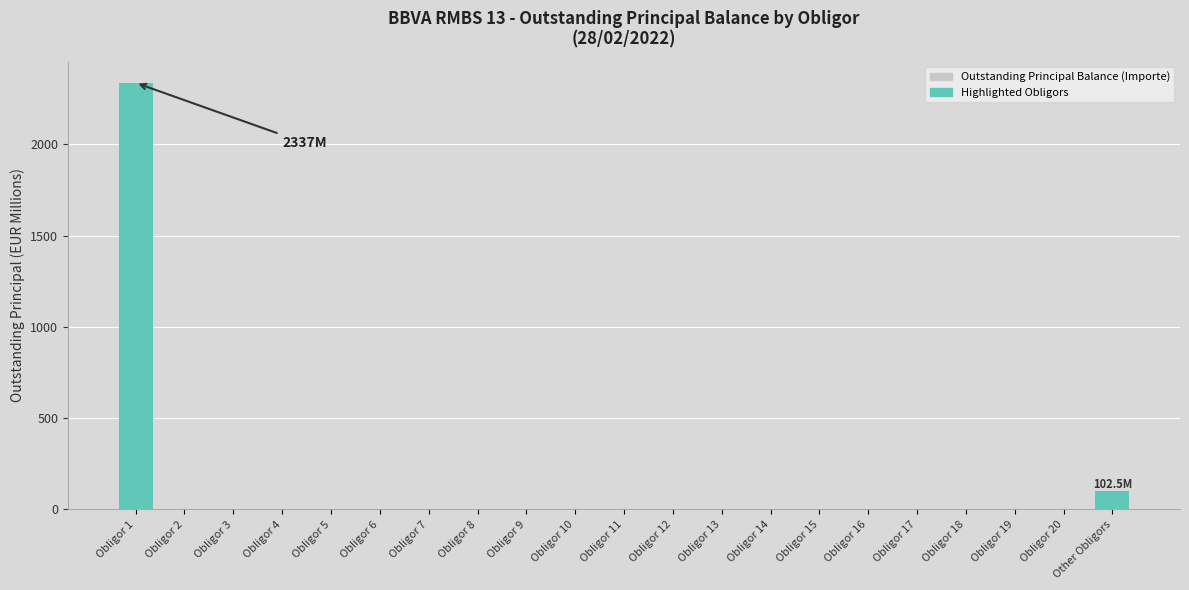

What is the maximum value shown in the chart?

2337.2